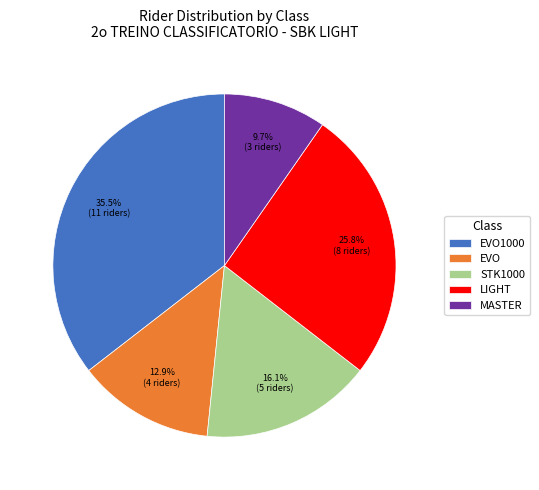

How much of the chart is everything except EVO1000?

64.5%